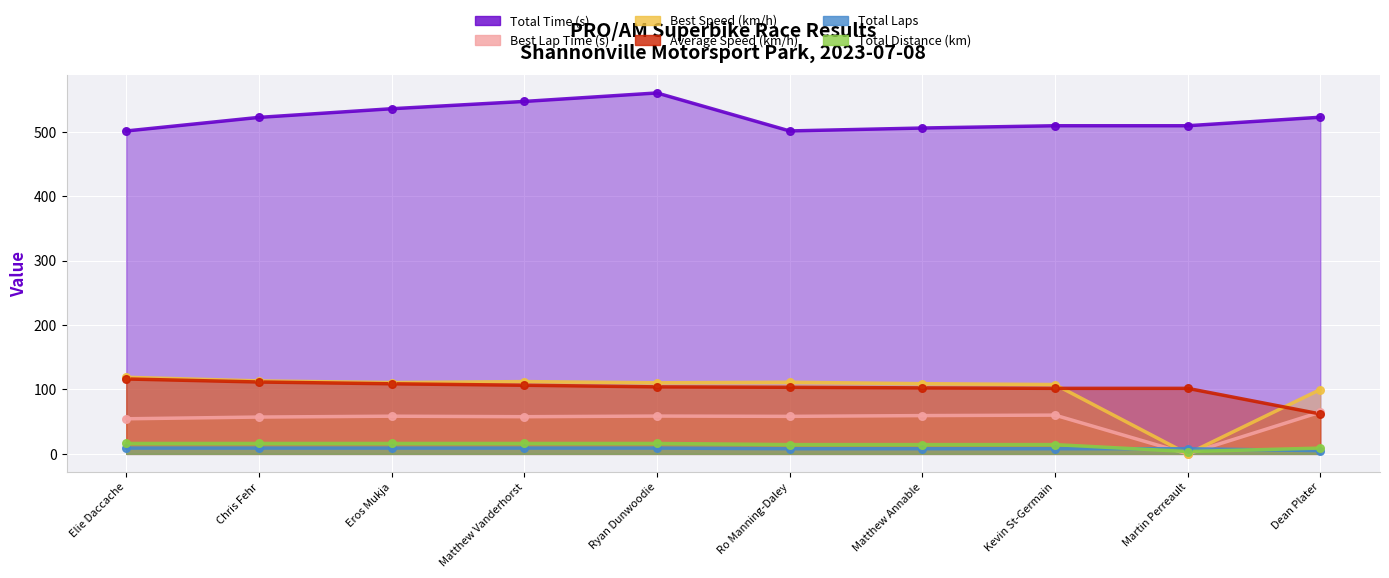

Which series has the largest Y range (max minus min)?

Best Speed (km/h)